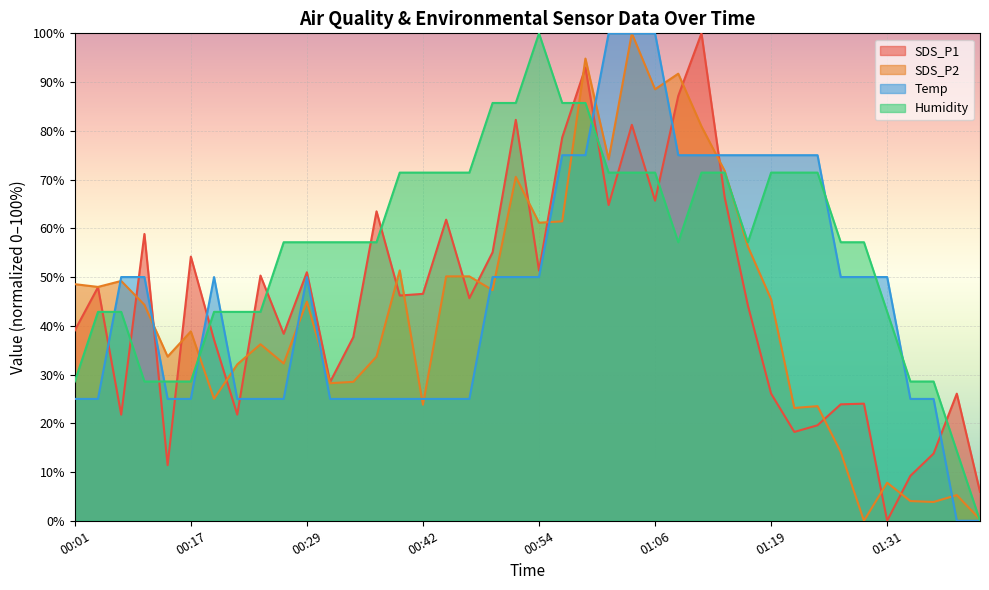

How many data points in SDS_P1 are less than 46?

20